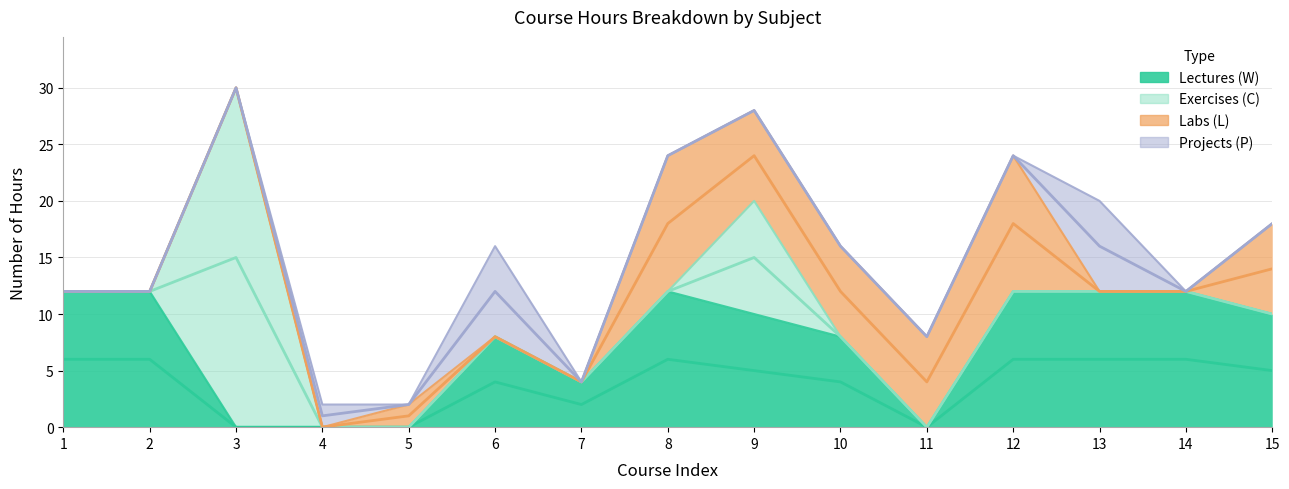

How many positive values does the Labs (L) series have?

7